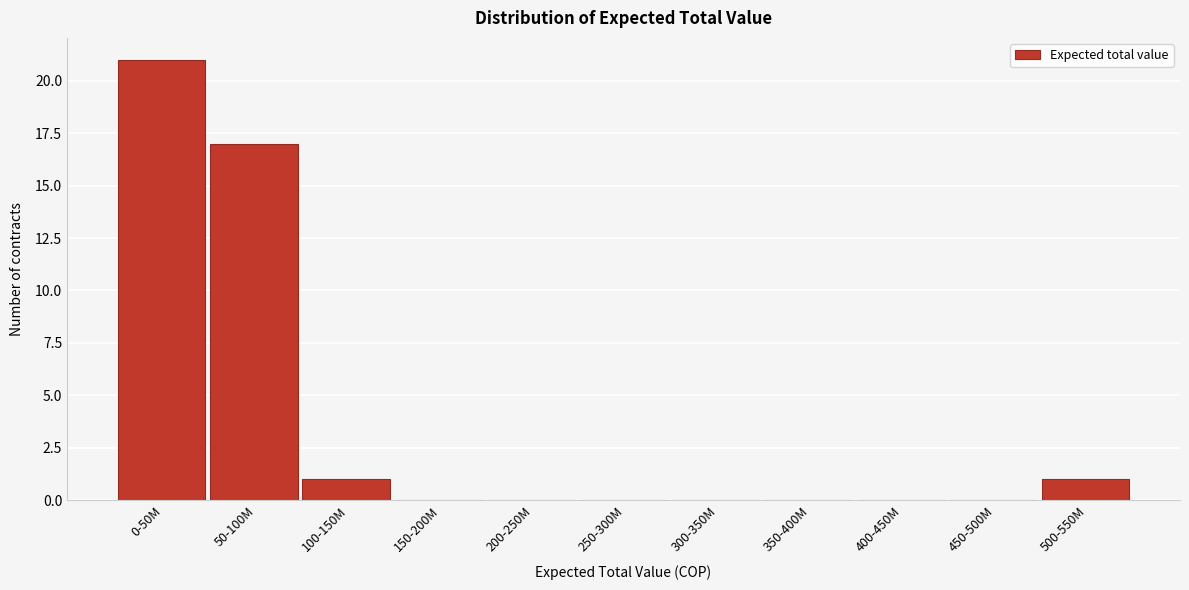

Reading right to left, extract all data points from this chart.

500-550M=1	450-500M=0	400-450M=0	350-400M=0	300-350M=0	250-300M=0	200-250M=0	150-200M=0	100-150M=1	50-100M=17	0-50M=21